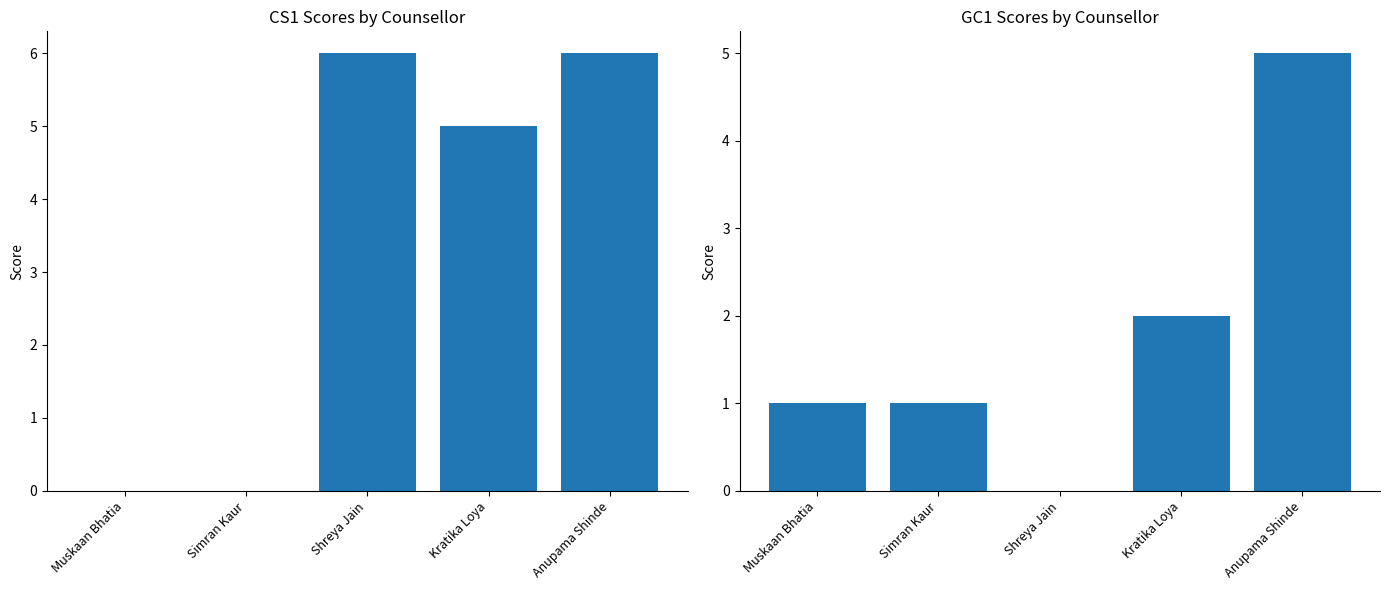

Rank the series by their maximum value, from lowest to highest.

GC1, CS1